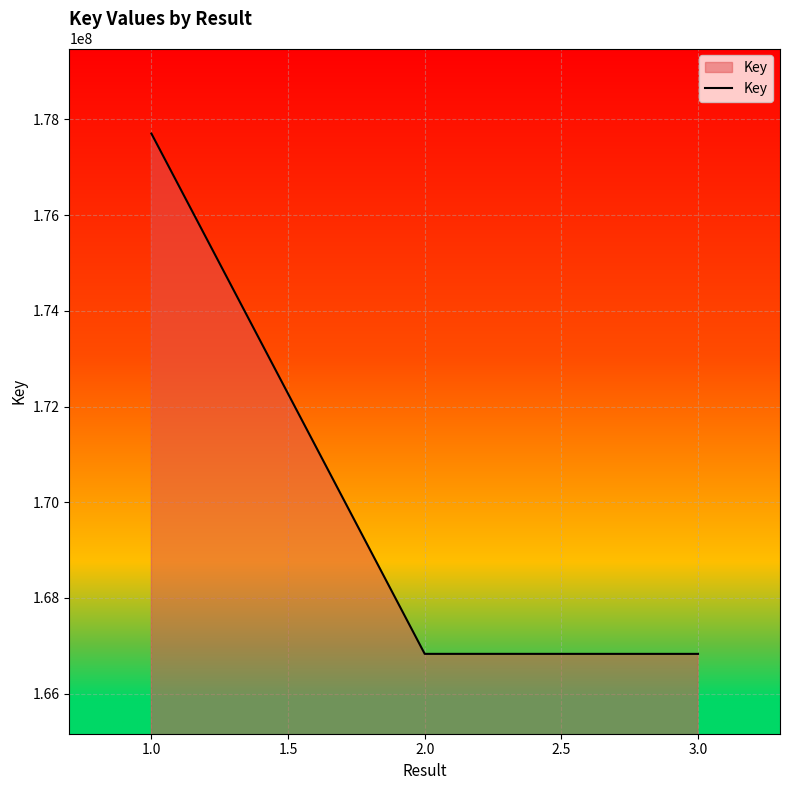

What is the average value?

170455296